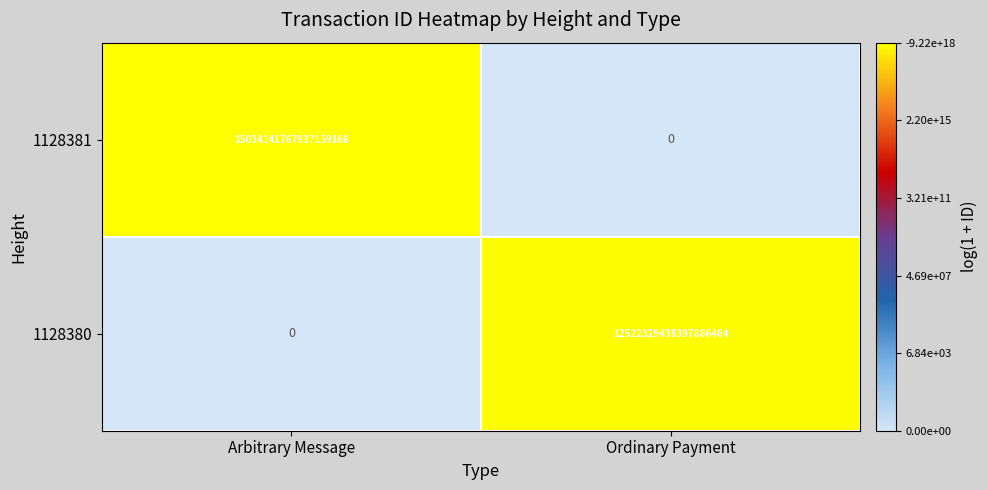

Which series has the widest spread of values?

1128381